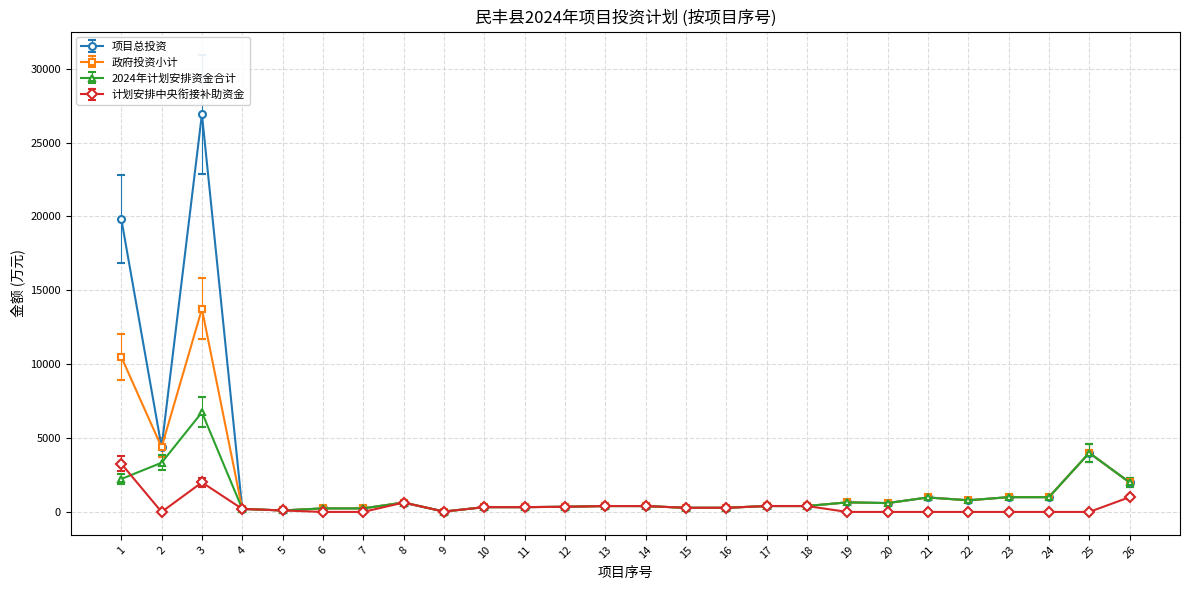

Where does the 项目总投资 series first go above 400?

1